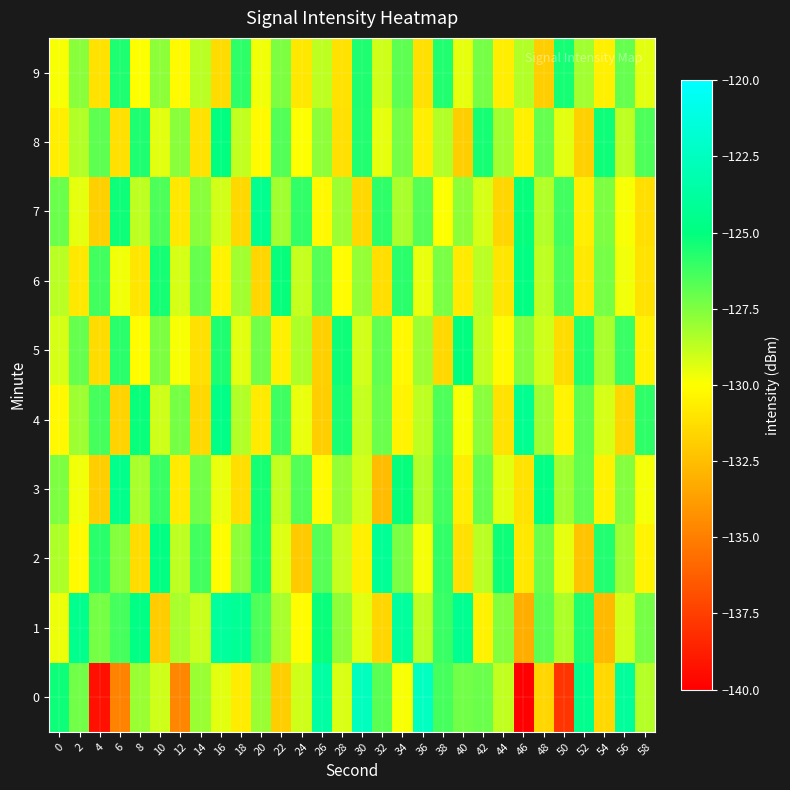

At which category is the sum across all series the highest?

38